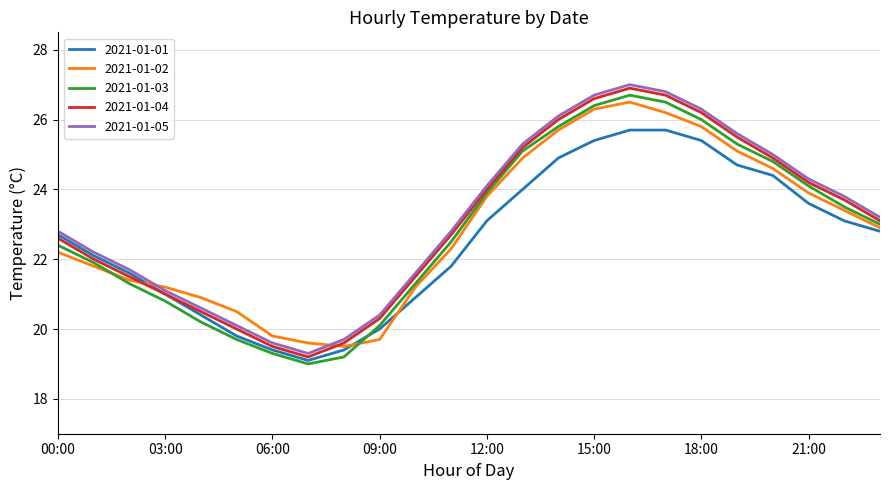

At how many categories does at least one series exceed 24?

10